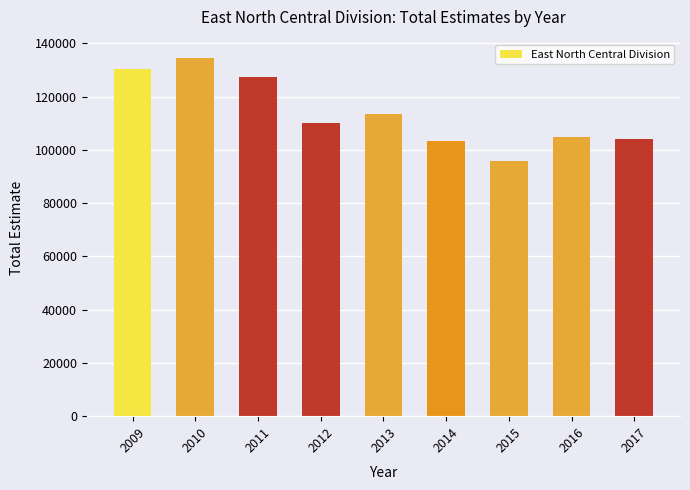

Is it true that the value at 2012 is 179212?

False